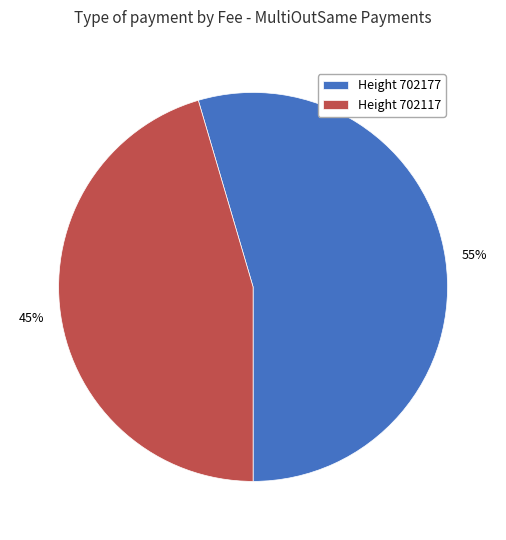

Is the sum of Height 702177 and Height 702117 greater than half?

Yes